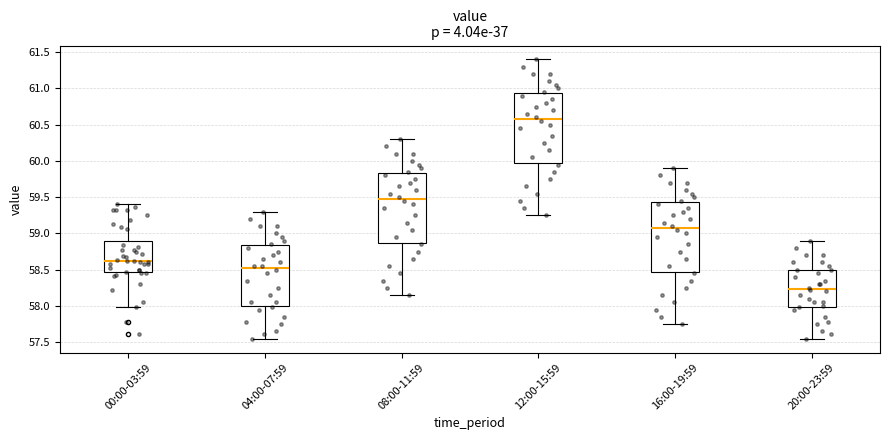

Where is the upper edge of the box for 04:00-07:59 on the y-axis? The values are not printed on the chart, so give them approximately, as read against the axis.

58.85